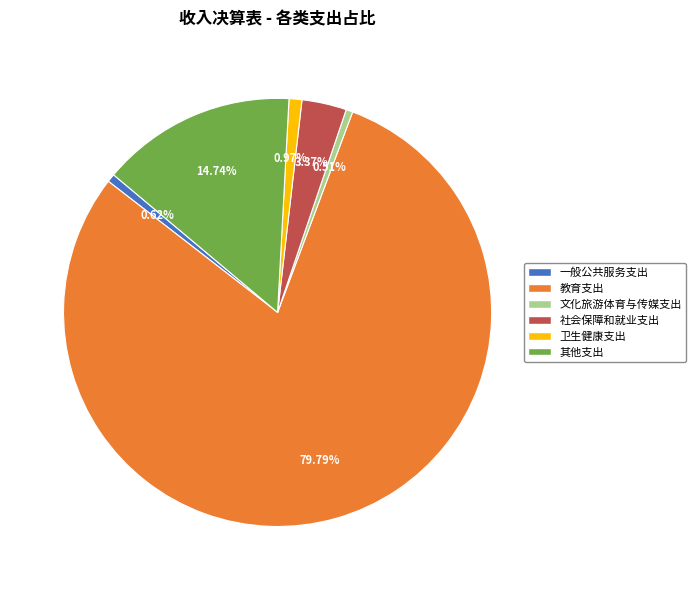

Does any single category account for the majority?

Yes